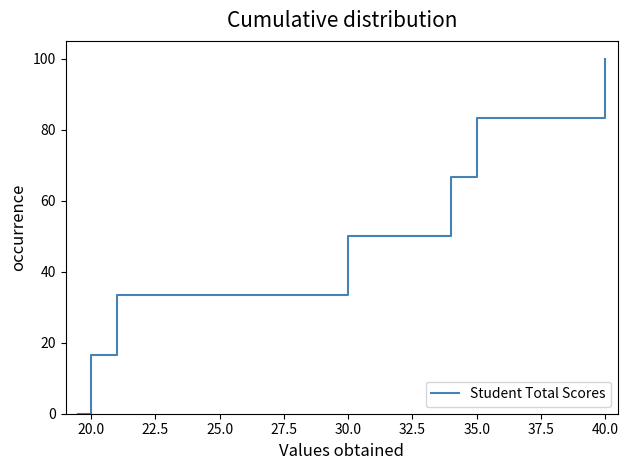

True or false: the data has more than 1 interior local peaks.

False